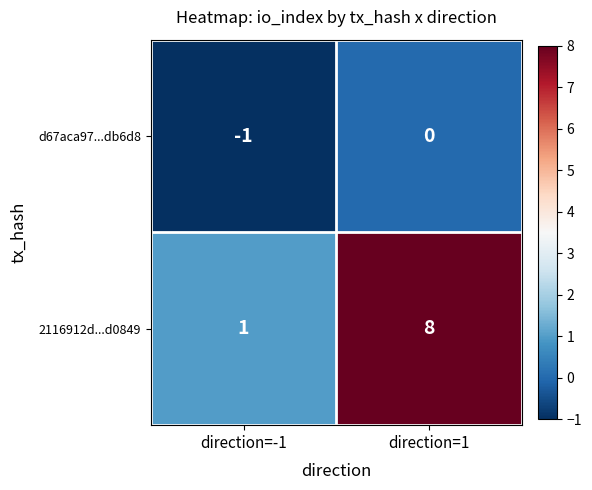

What is the difference between the maximum and minimum values in the 2116912d...d0849 series?

7